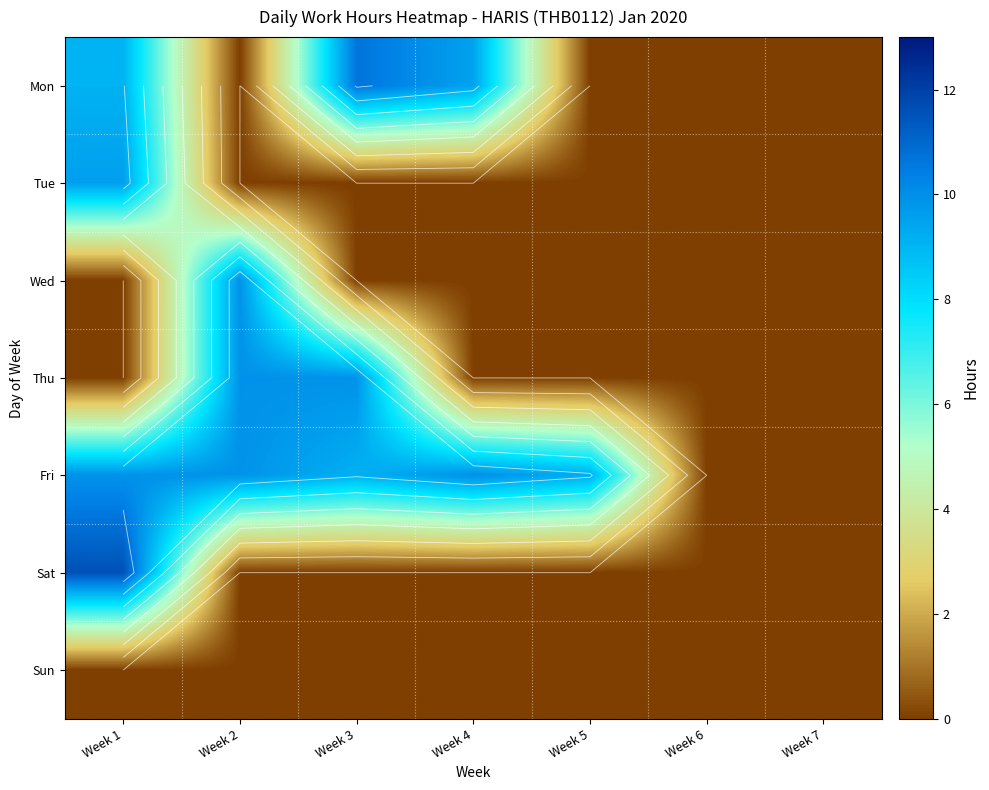

What is the greatest value displayed?

11.6